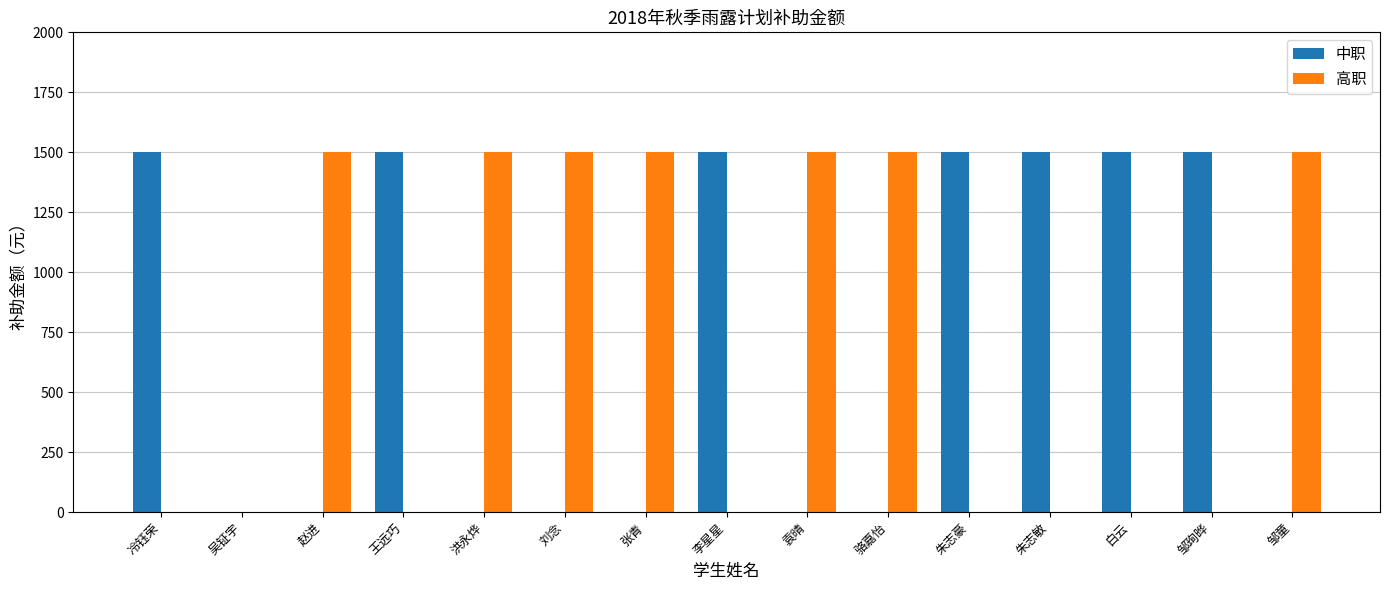

Is the value of 高职 at 骆嘉怡 greater than the value of 中职 at 骆嘉怡?

Yes